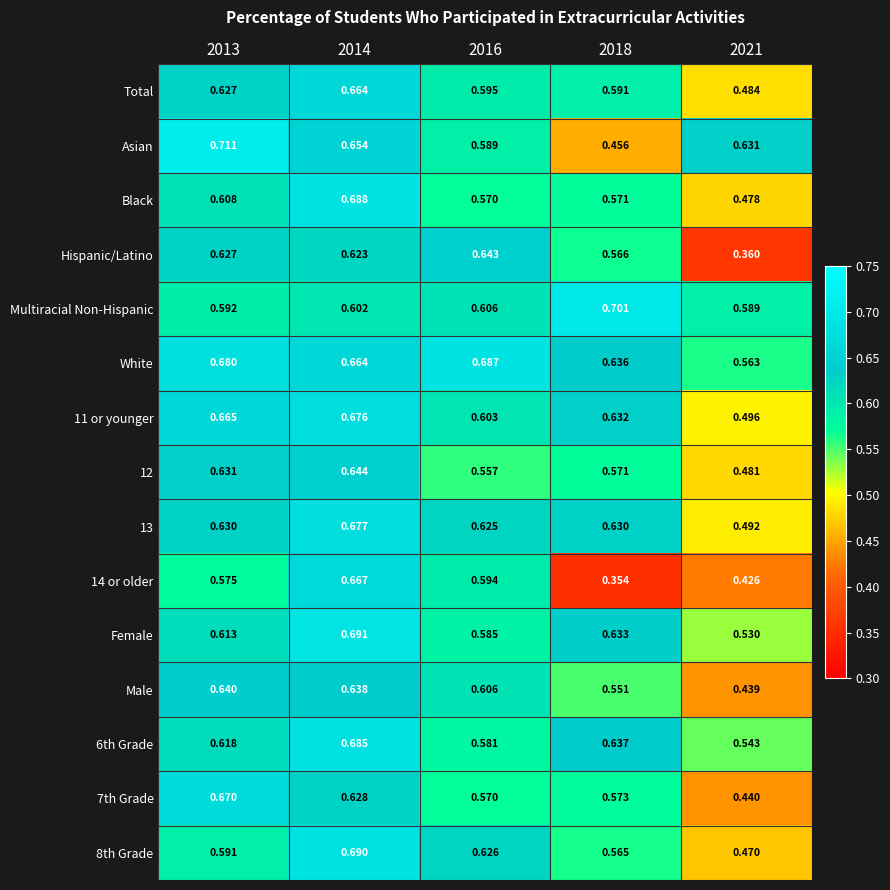

Between 2013 and 2018, which series saw the biggest shift?

Asian